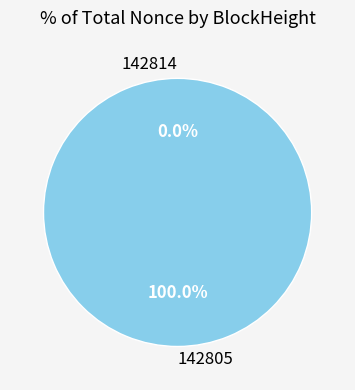

What is the smallest slice in the pie chart?

142814